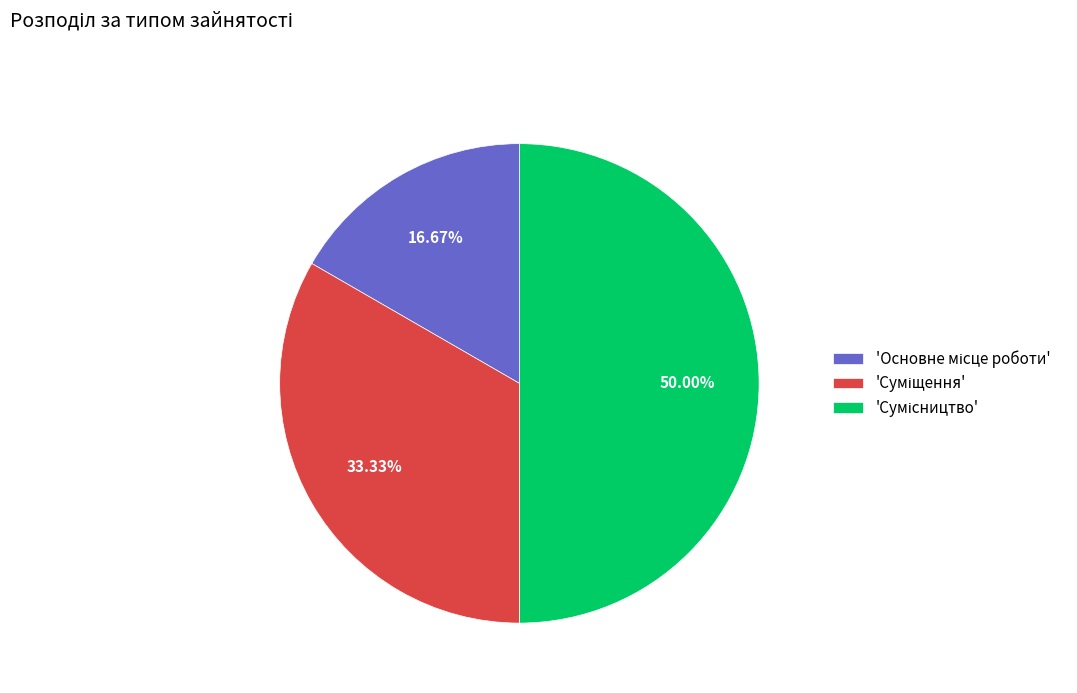

To the nearest percent, what is the difference between the largest and smallest slice percentages?

33%